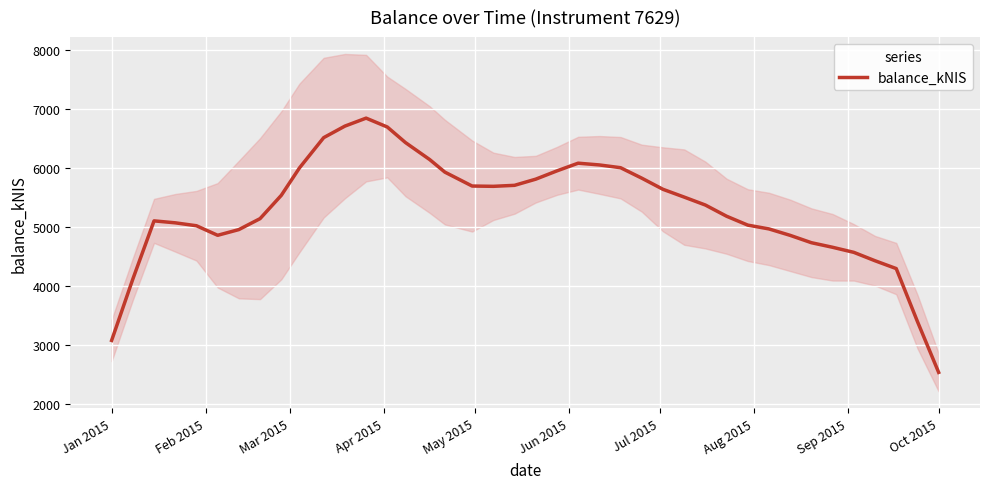

What is the highest value of the balance_kNIS series?

6845.1